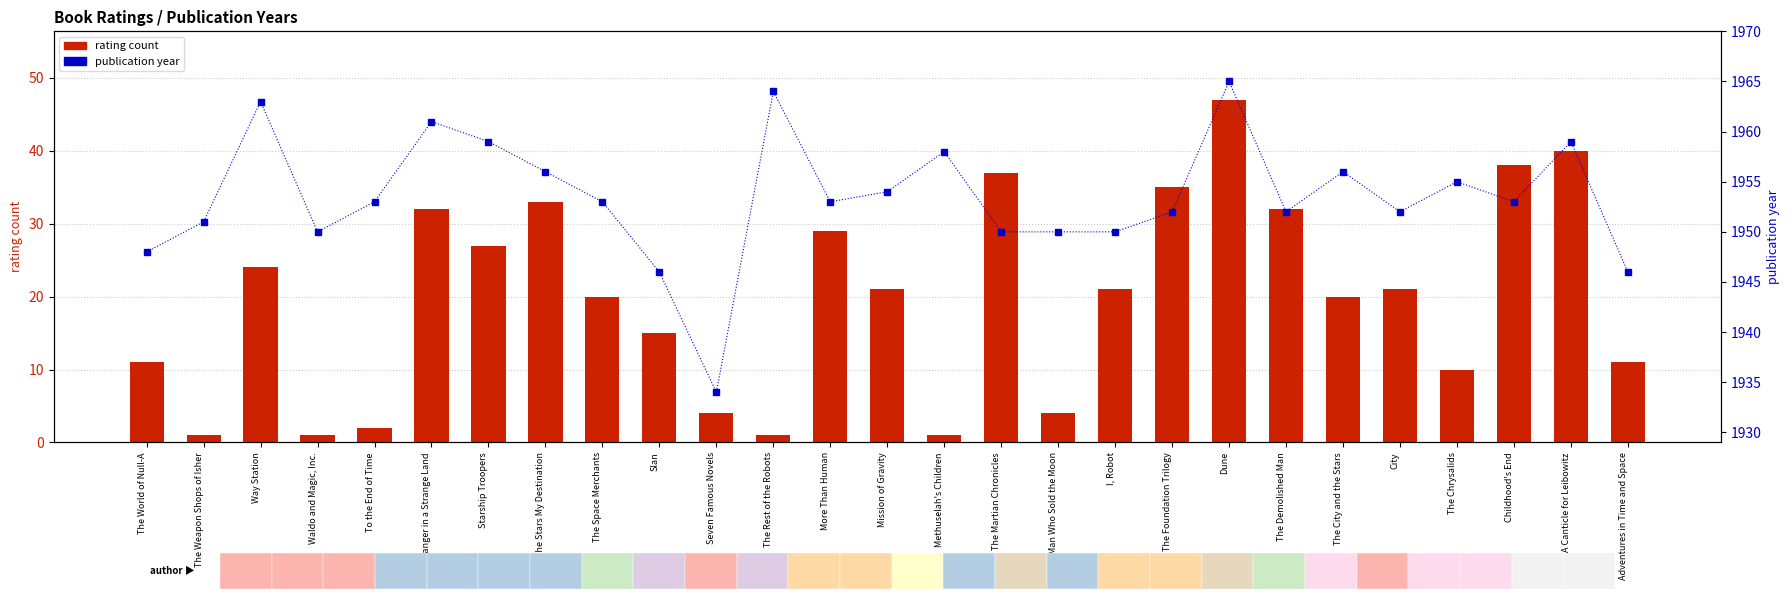

The value of publication year at The Weapon Shops of Isher is 1951. True or false?

True